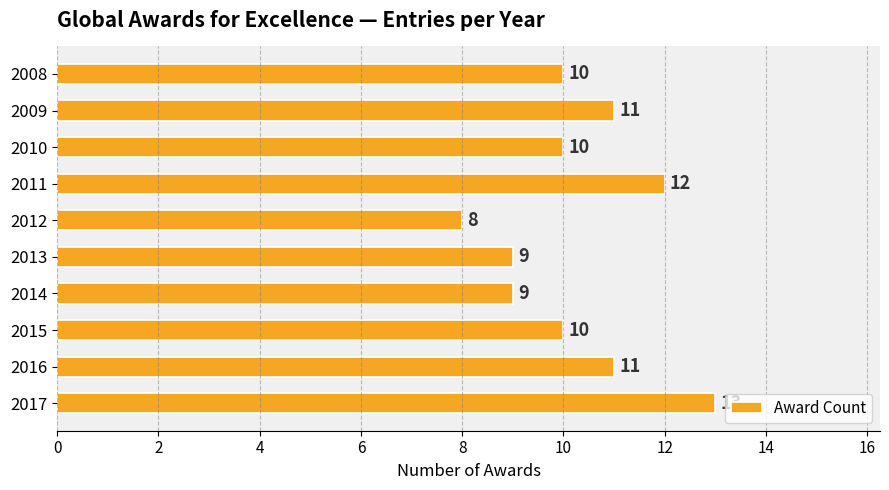

What is the difference between the maximum and minimum values?

5